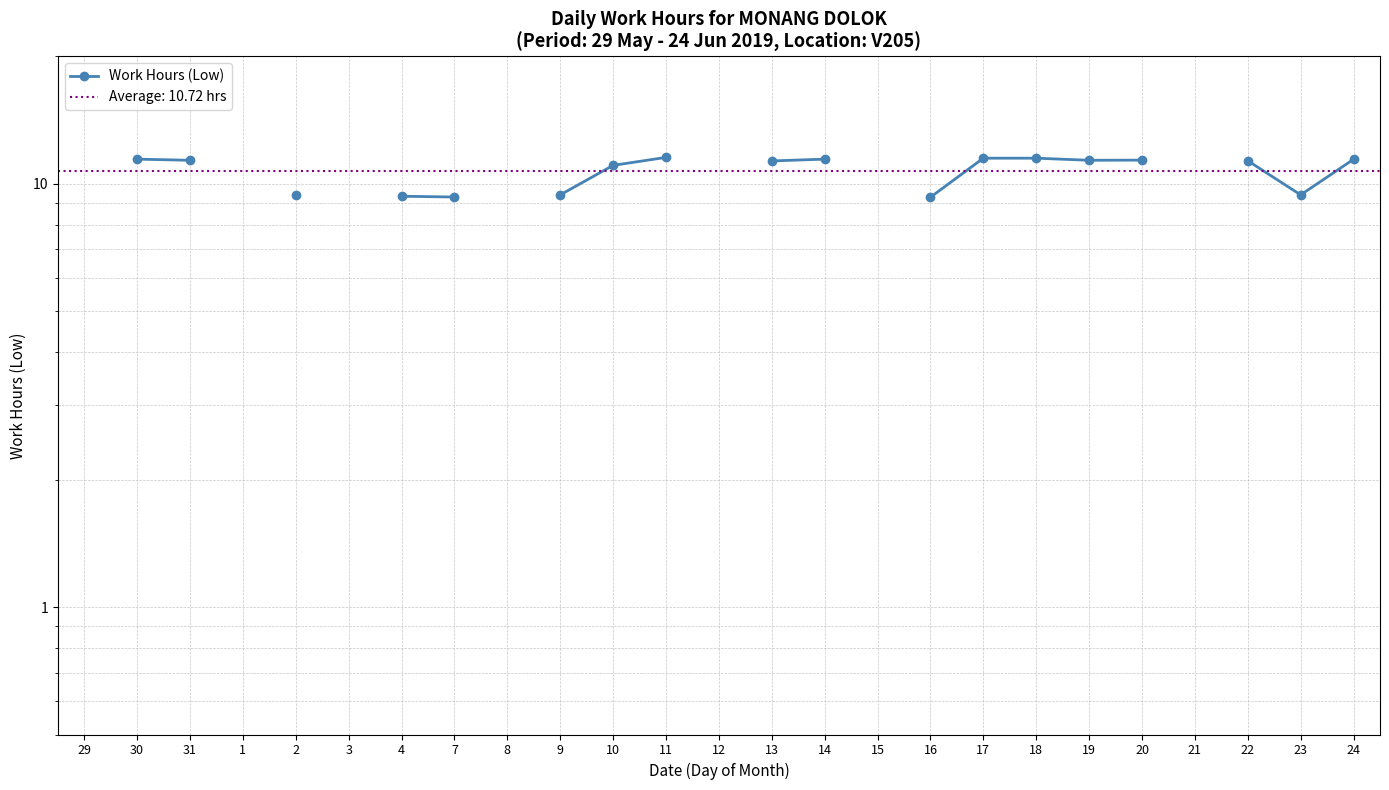

What is the greatest value displayed?

11.6